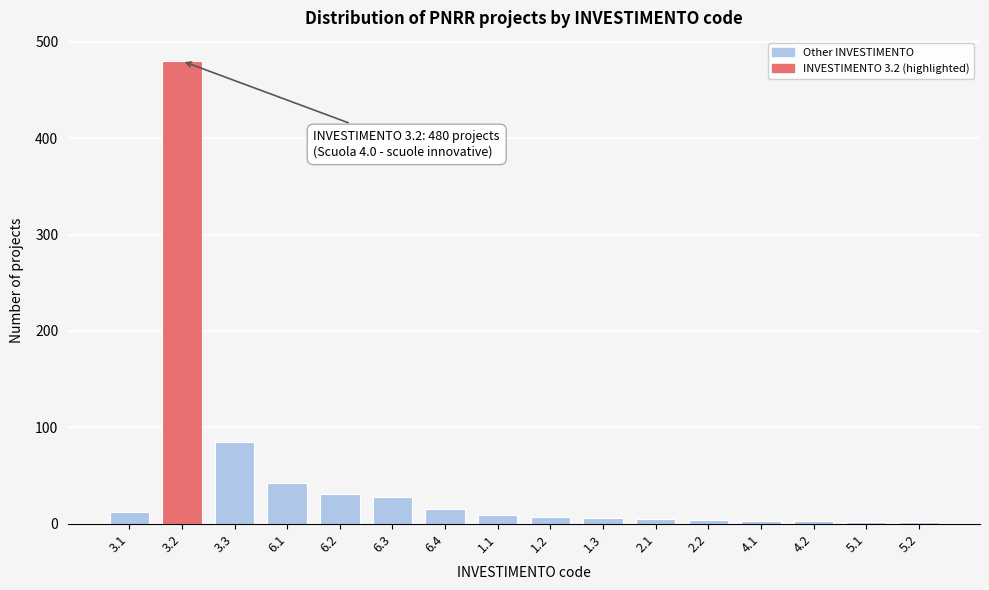

What is the average value?

46